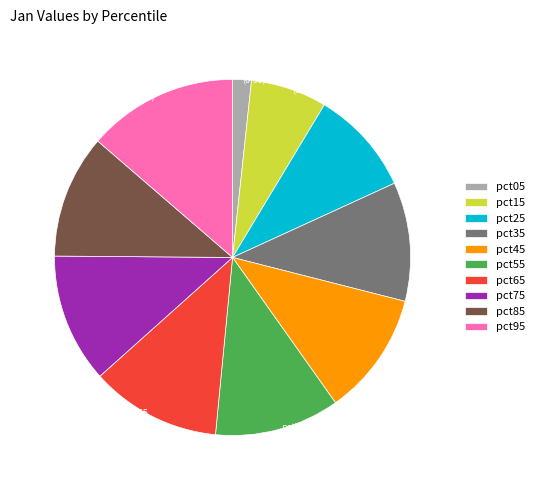

Does any single category account for the majority?

No